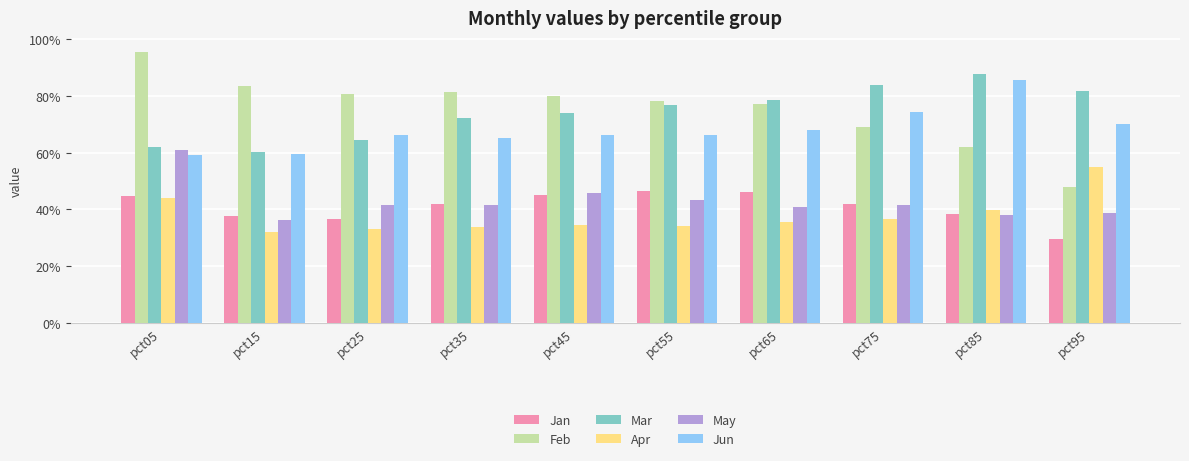

Does the chart contain stacked bars?

No